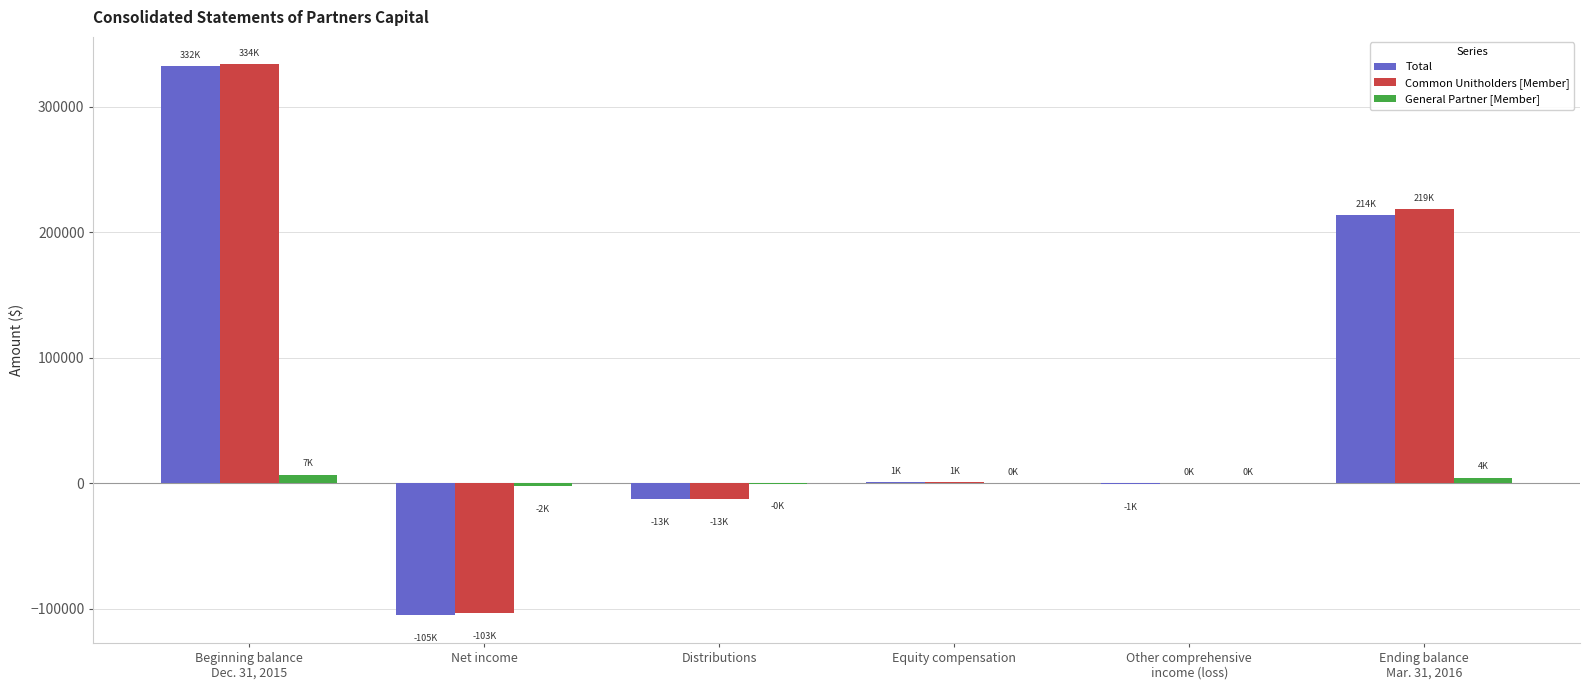

What is the highest value of the Total series?

332158